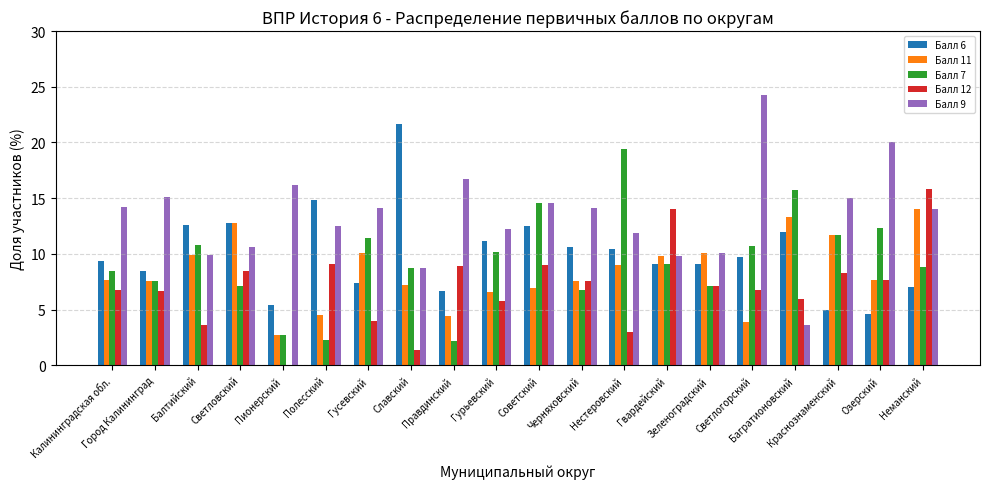

What is the maximum value for Балл 6?

21.7